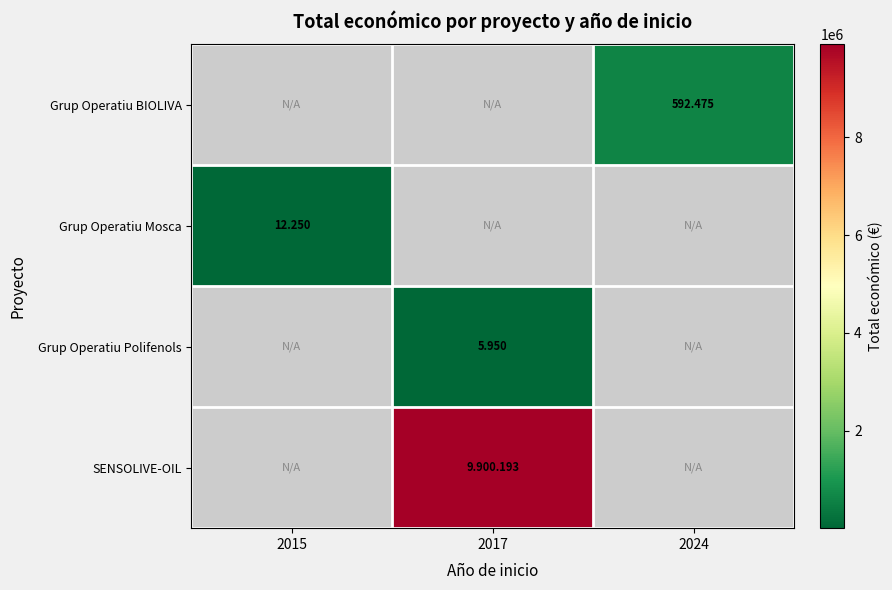

Which series has the widest spread of values?

SENSOLIVE-OIL